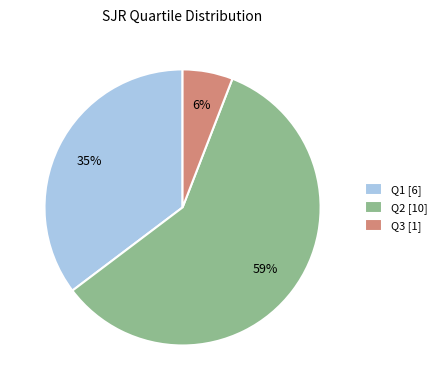

What is the ratio of the value at Q2 to the value at Q1?

1.7